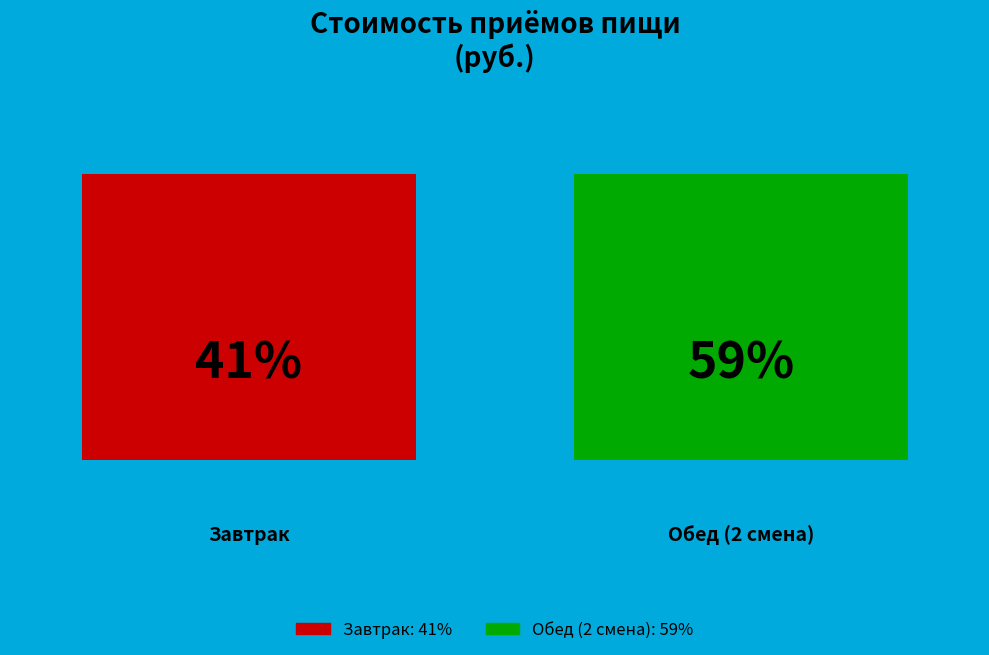

What percentage is the Завтрак slice, to the nearest percent?

41%